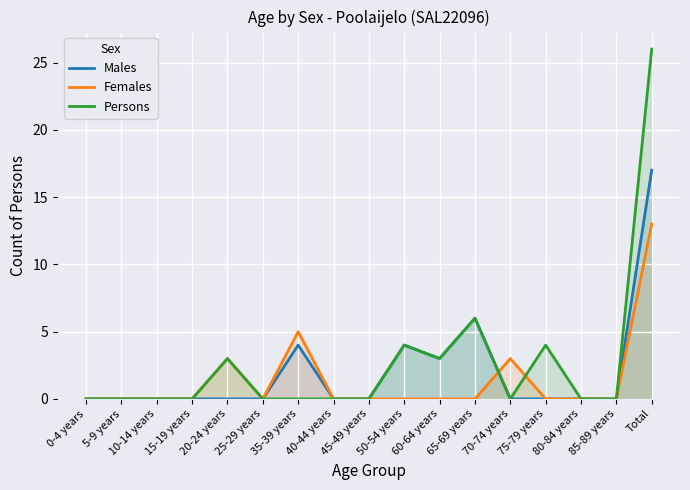

What is the label of the 3rd point from the left?

10-14 years